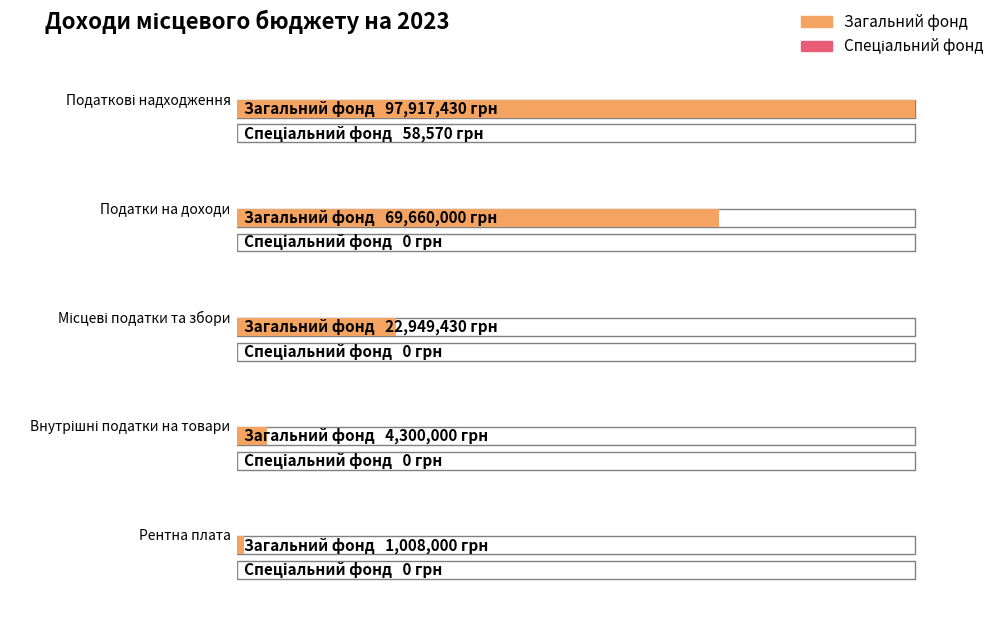

Which series has the widest spread of values?

Загальний фонд